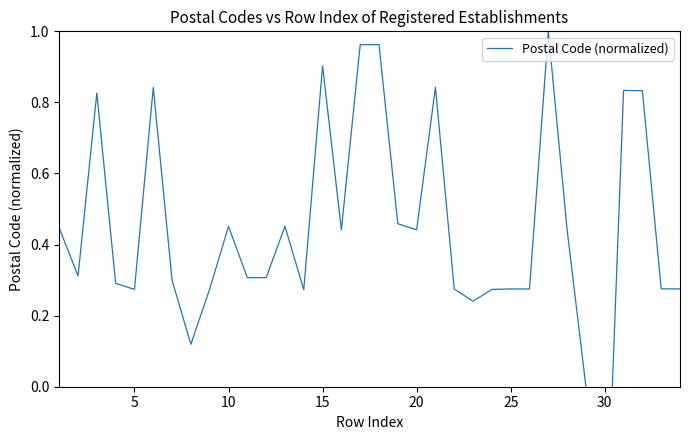

What is the value of the 8th point from the left?

0.1